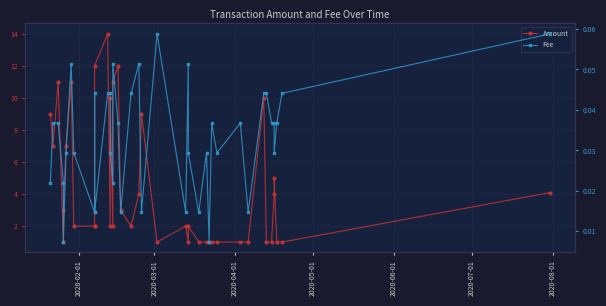

What is the maximum value for Fee?

0.1